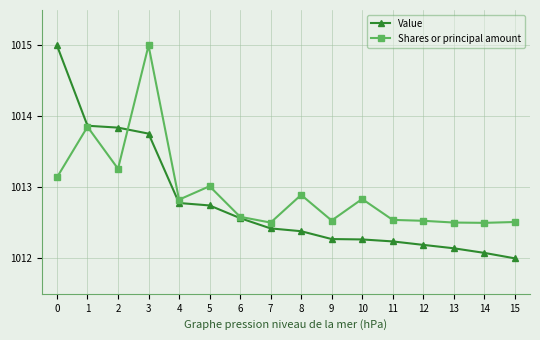

The Shares or principal amount series shows 1012.5 at 7. True or false?

True